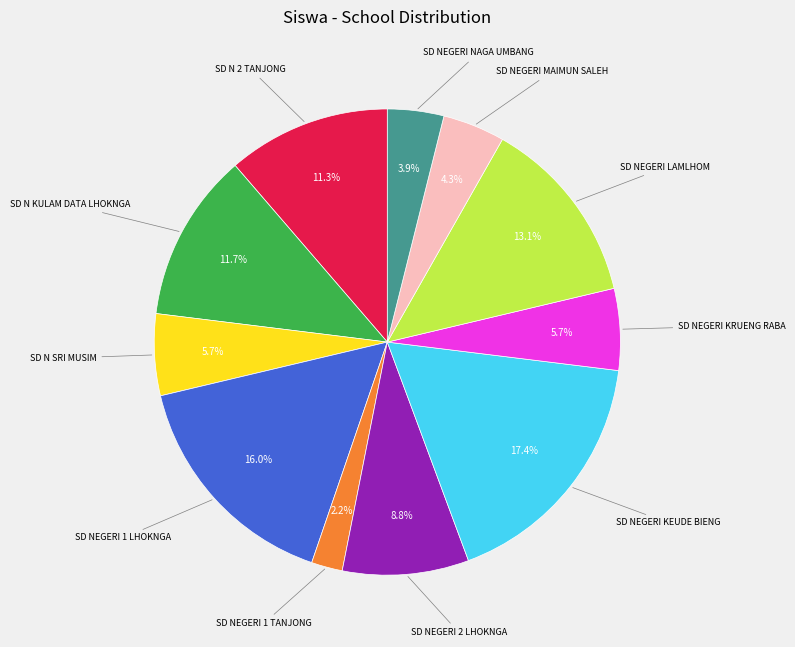

True or false: SD N KULAM DATA LHOKNGA accounts for 25% of the total.

False